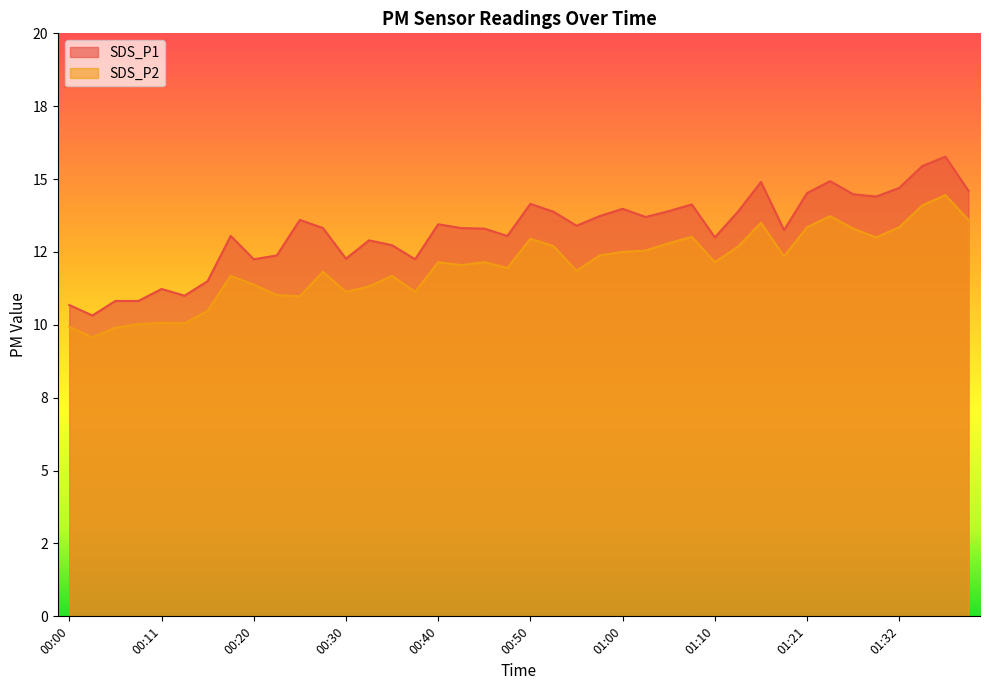

Is the value of SDS_P2 at 00:28 greater than the value of SDS_P1 at 00:15?

Yes